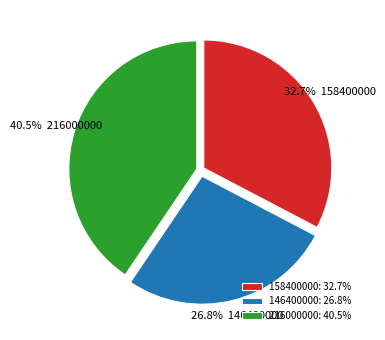

To the nearest percent, what is the difference between the 216000000 and 158400000 slice percentages?

8%